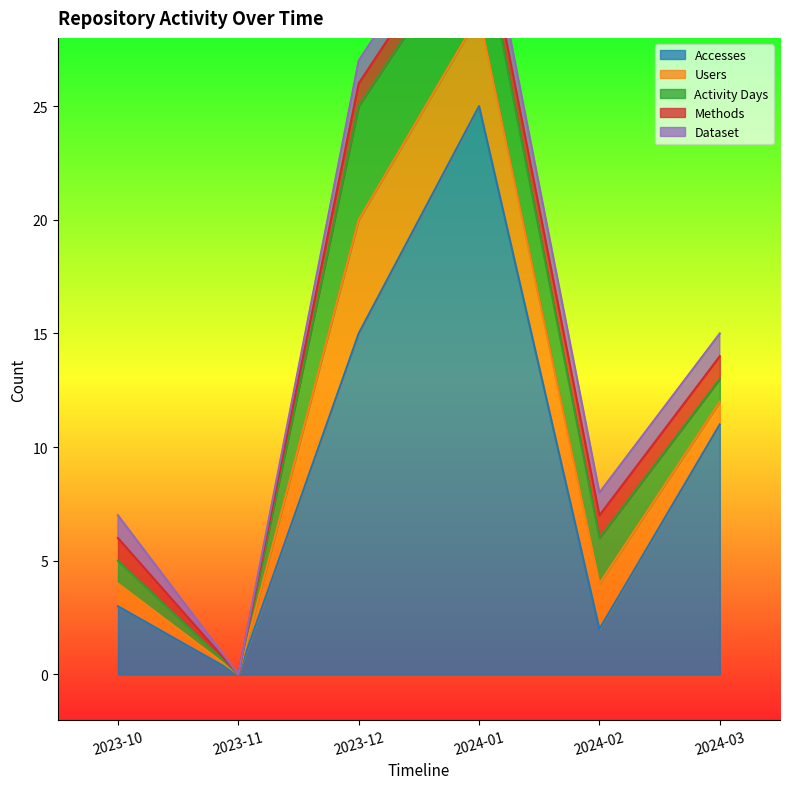

Reading right to left, list all the values displayed in this chart.

Accesses: 2024-03=11	2024-02=2	2024-01=25	2023-12=15	2023-11=0	2023-10=3
Users: 2024-03=1	2024-02=2	2024-01=4	2023-12=5	2023-11=0	2023-10=1
Activity Days: 2024-03=1	2024-02=2	2024-01=4	2023-12=5	2023-11=0	2023-10=1
Methods: 2024-03=1	2024-02=1	2024-01=1	2023-12=1	2023-11=0	2023-10=1
Dataset: 2024-03=1	2024-02=1	2024-01=1	2023-12=1	2023-11=0	2023-10=1